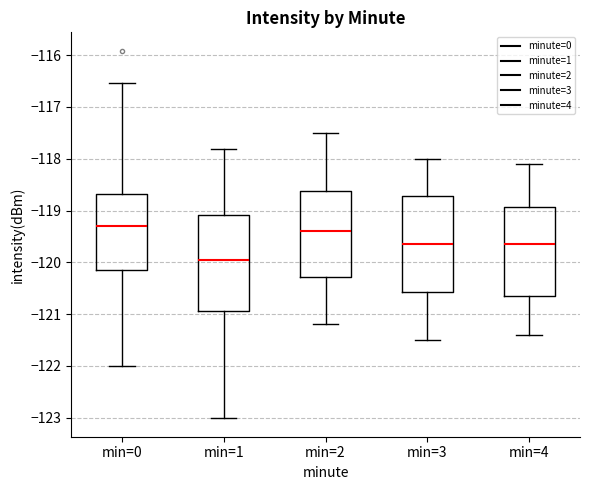

Reading left to right, transcribe this box plot: for each box, give where its median line is, the range the box spans, and where its two whiskers end, as read against the y-axis. The values are not printed on the chart, so give them approximately, as read against the axis.

min=0: median -119.3, box -120.2 to -118.7, whiskers -122.0 to -116.5
min=1: median -120.0, box -120.9 to -119.1, whiskers -123.0 to -117.8
min=2: median -119.4, box -120.3 to -118.6, whiskers -121.2 to -117.5
min=3: median -119.6, box -120.6 to -118.7, whiskers -121.5 to -118.0
min=4: median -119.6, box -120.6 to -118.9, whiskers -121.4 to -118.1